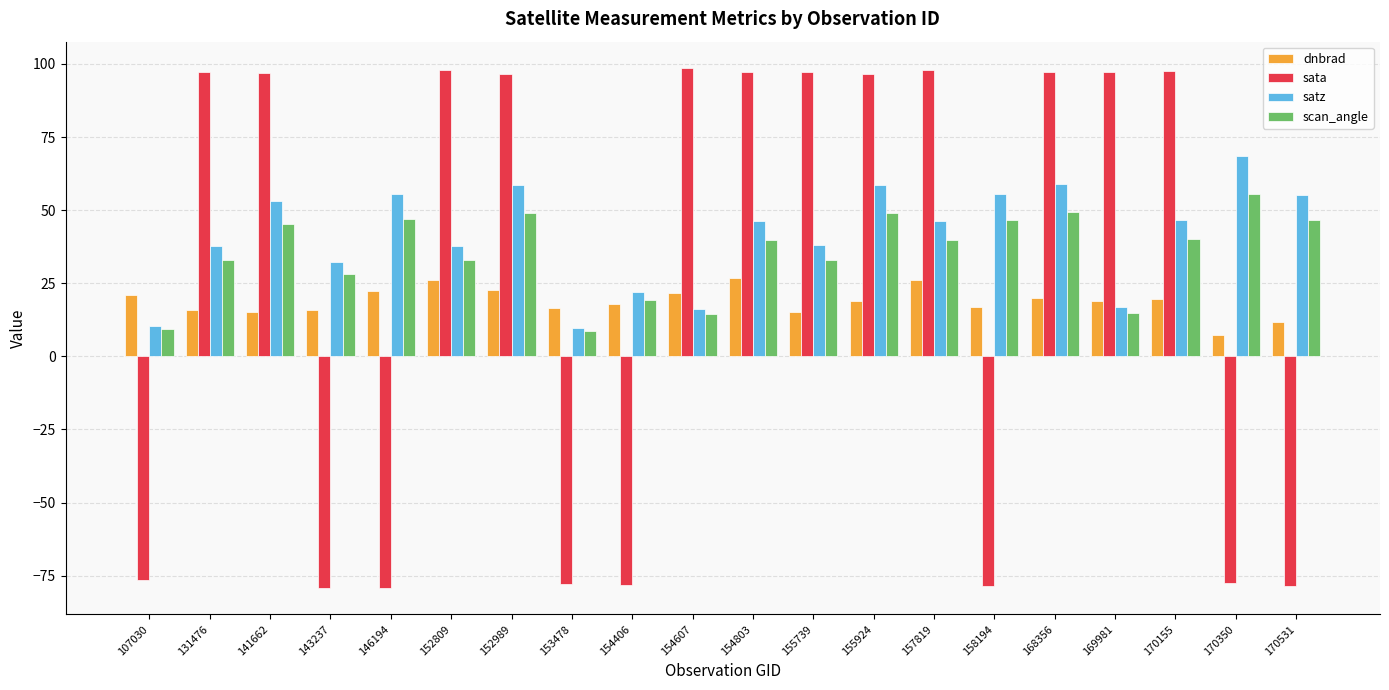

Rank the series by their average value, from highest to lowest.

satz, scan_angle, sata, dnbrad